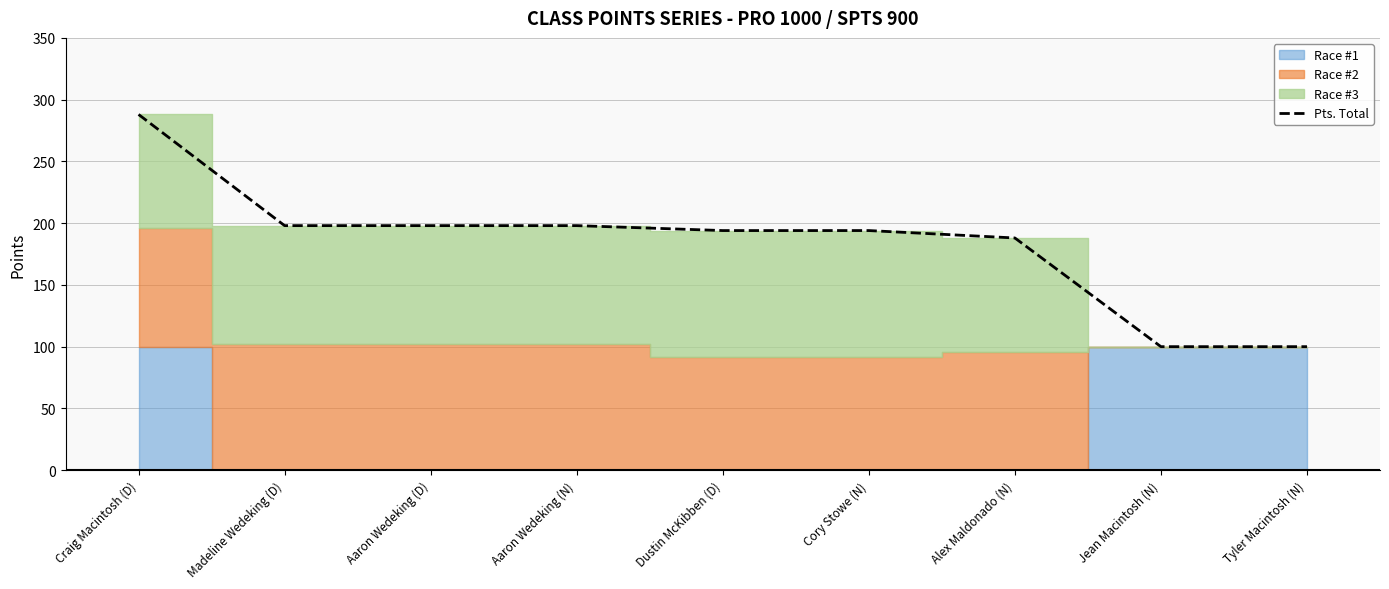

Which category has the lowest value across all series?

Jean Macintosh (N)